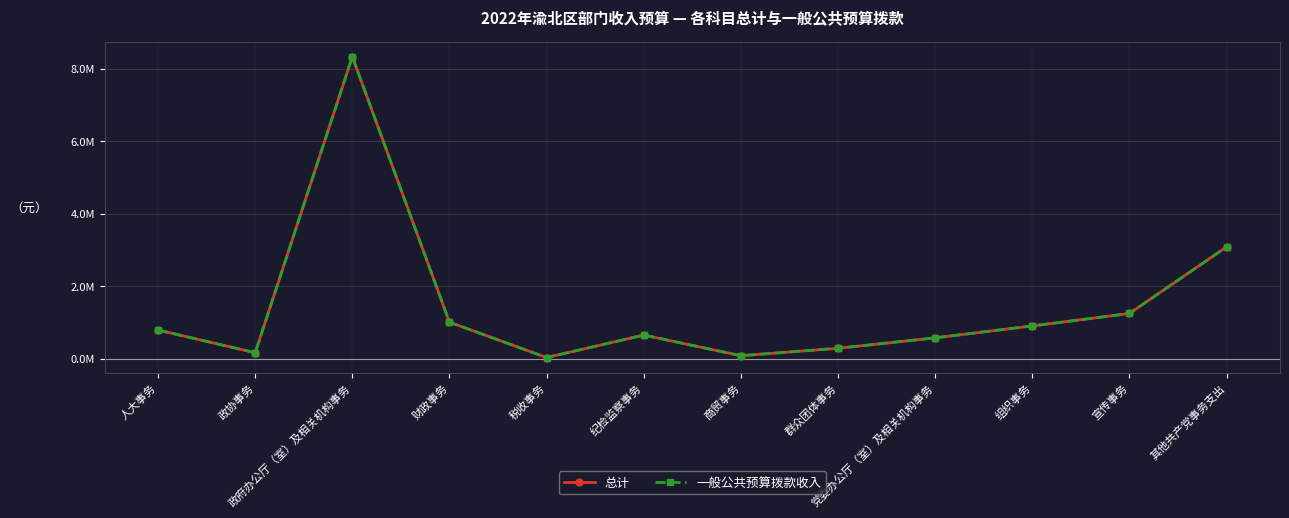

Is it true that 总计 equals 1492609.6 at 财政事务?

False